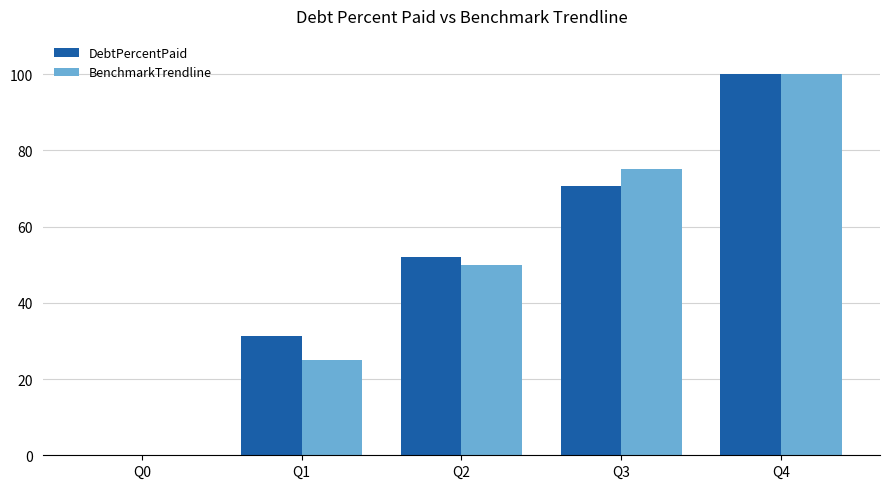

Which series changed the most between Q3 and Q4?

DebtPercentPaid